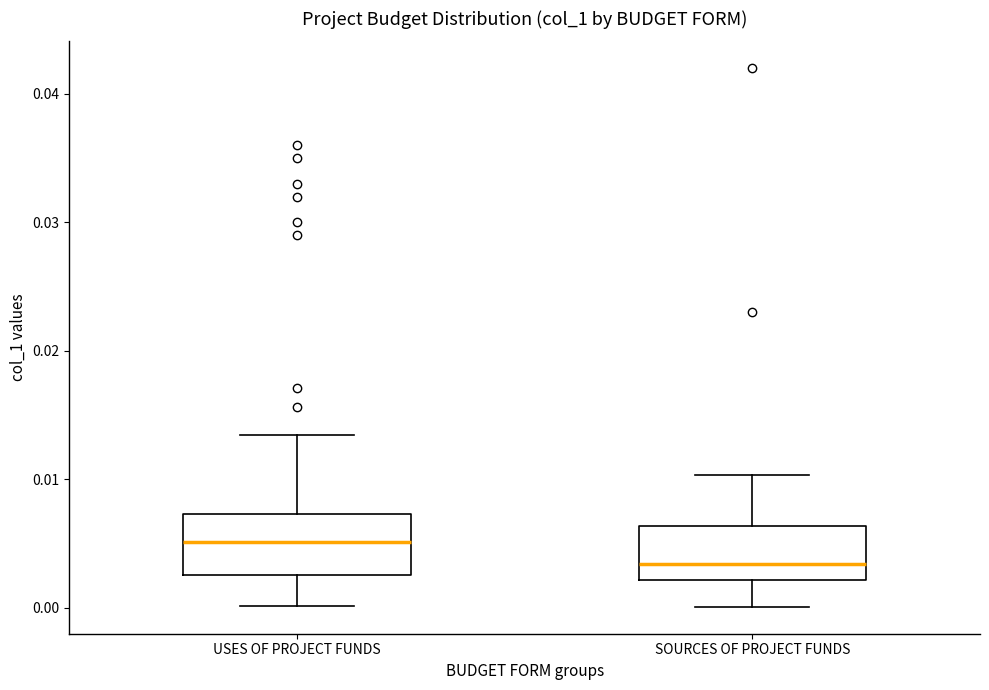

Reading left to right, read every box against the y-axis: the position of its median line, the range the box covers, and the ends of its whiskers. The values are not printed on the chart, so give them approximately, as read against the axis.

USES OF PROJECT FUNDS: median 0.005, box 0.003 to 0.007, whiskers 0.000 to 0.013
SOURCES OF PROJECT FUNDS: median 0.003, box 0.002 to 0.006, whiskers 0.000 to 0.010